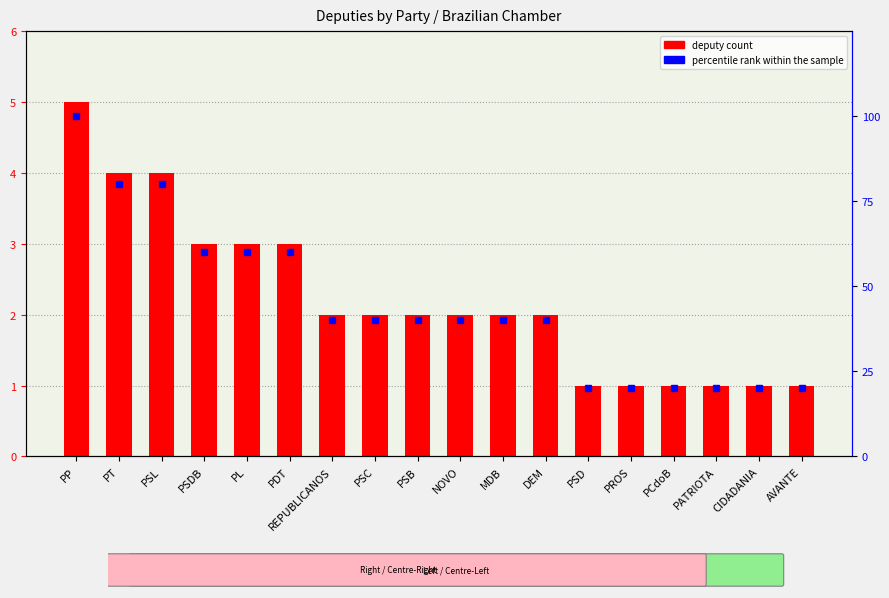

How many categories are shown in the chart?

18